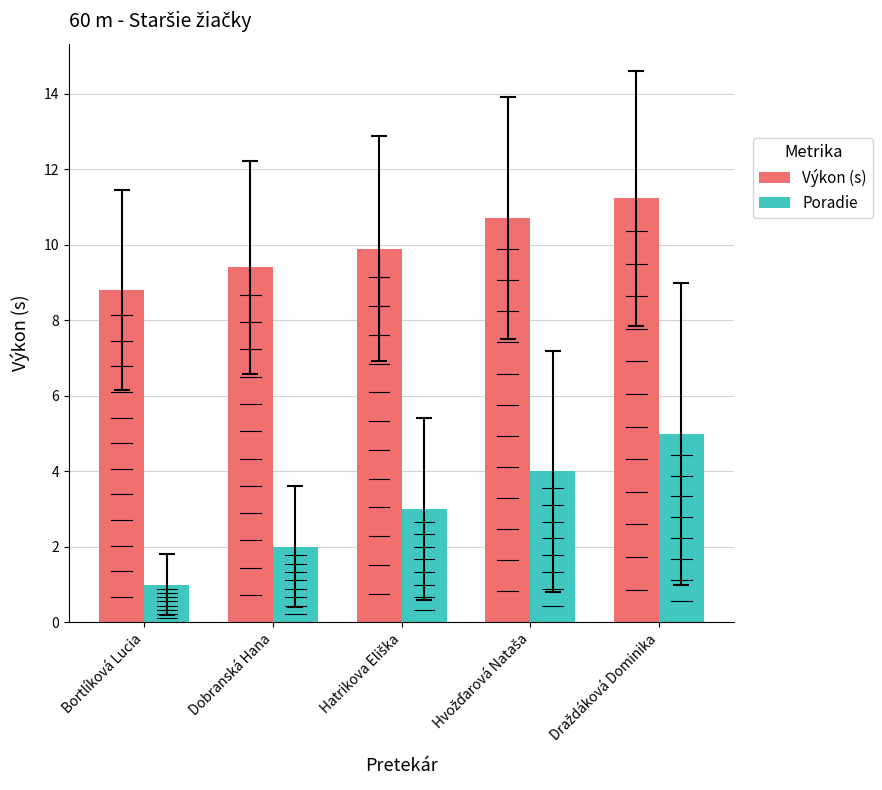

Rank the series at Bortlíková Lucia from lowest to highest value.

Poradie, Výkon (s)